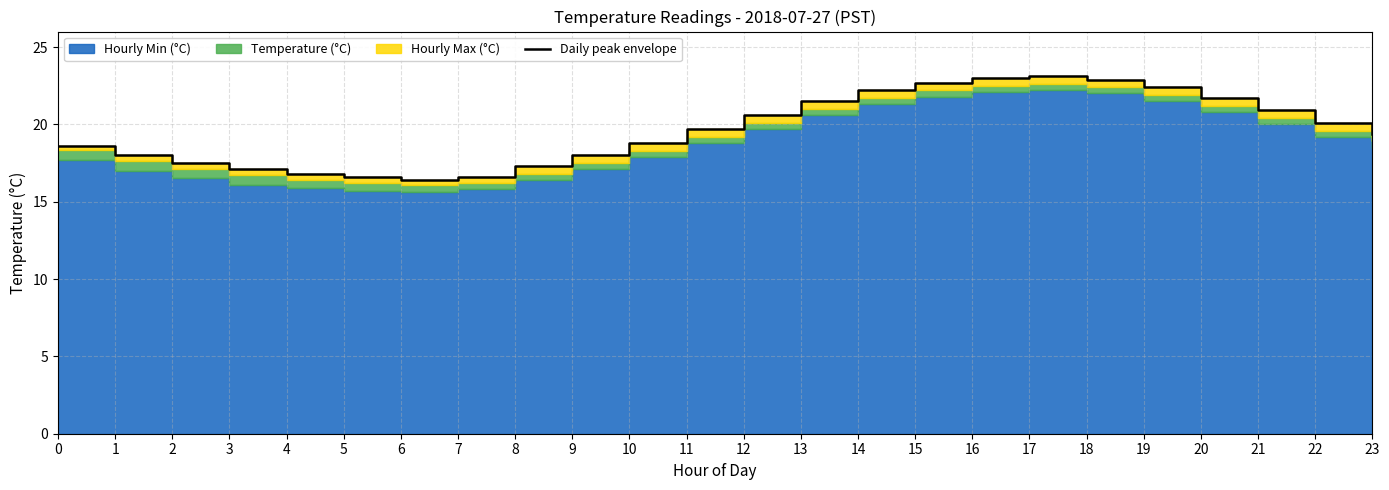

Reading left to right, what are all the values shown in this chart?

0=18.6	1=18.0	2=17.5	3=17.1	4=16.8	5=16.6	6=16.4	7=16.6	8=17.3	9=18.0	10=18.8	11=19.7	12=20.6	13=21.5	14=22.2	15=22.7	16=23.0	17=23.1	18=22.9	19=22.4	20=21.7	21=20.9	22=20.1	23=19.4